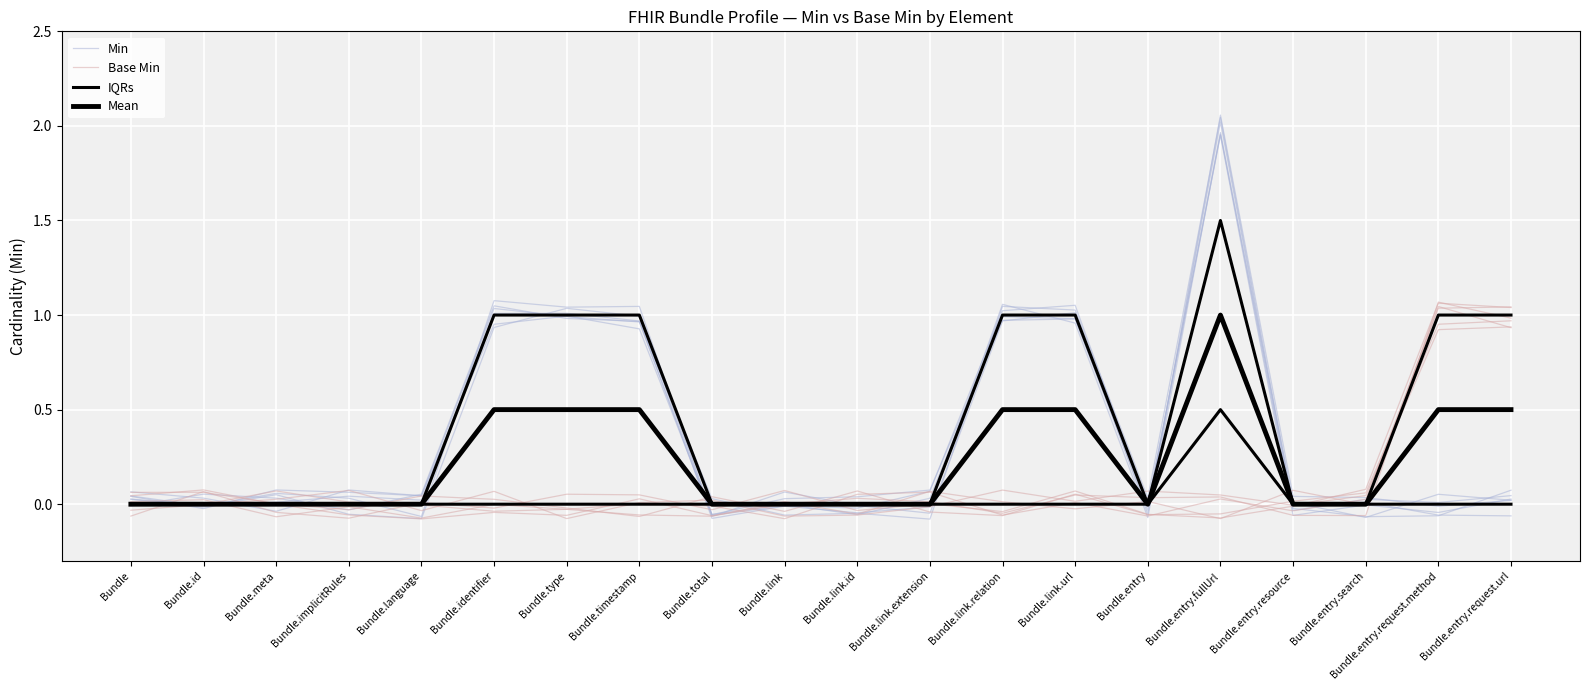

How many Mean values are between 0 and 1?

20